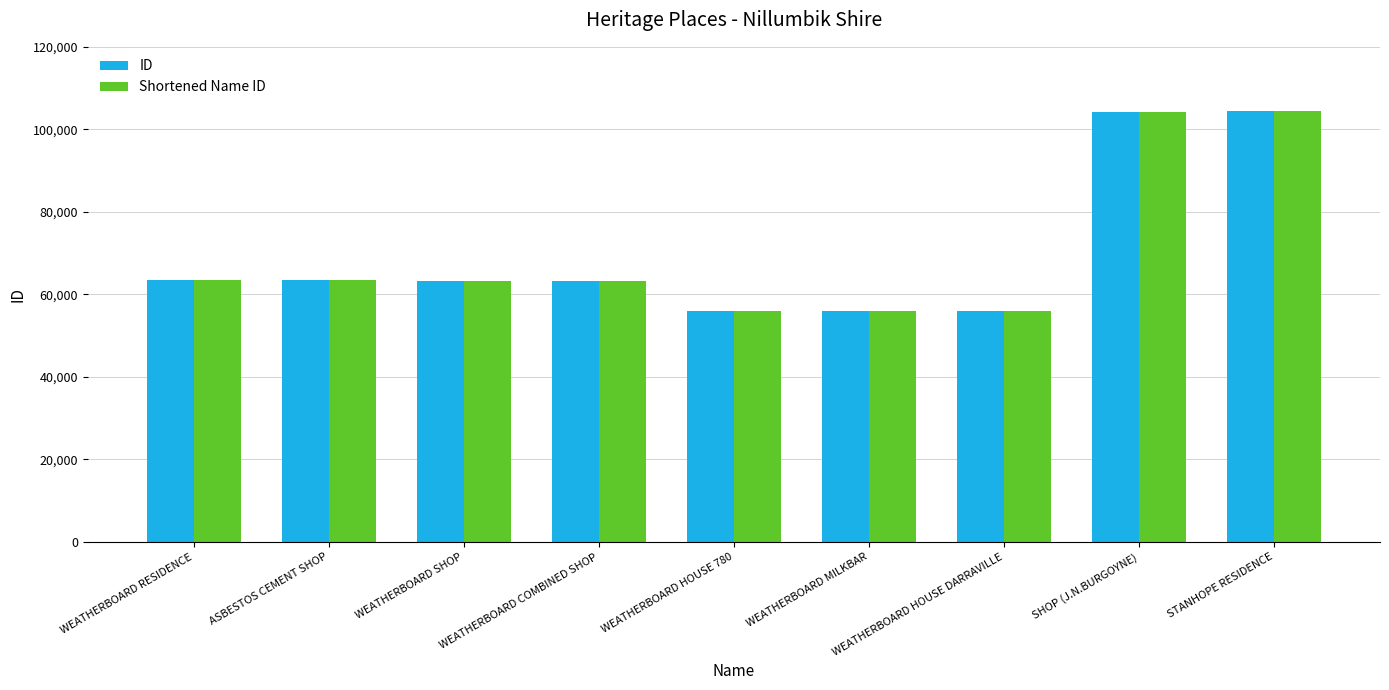

The value of Shortened Name ID at WEATHERBOARD HOUSE 780 is 55969. True or false?

True